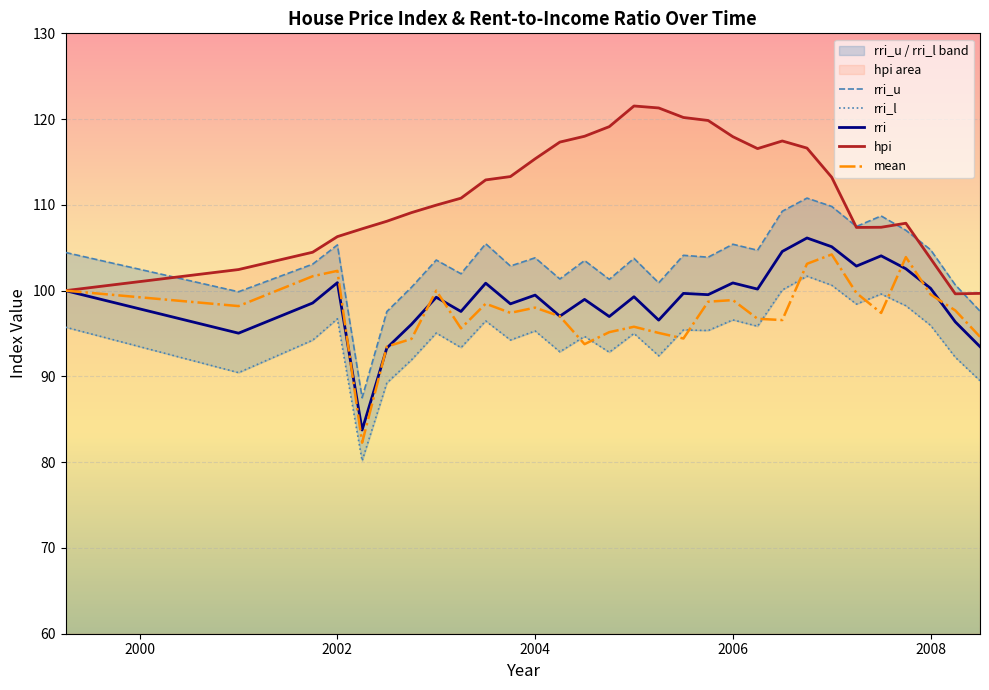

How many data points in mean are above 97?

18